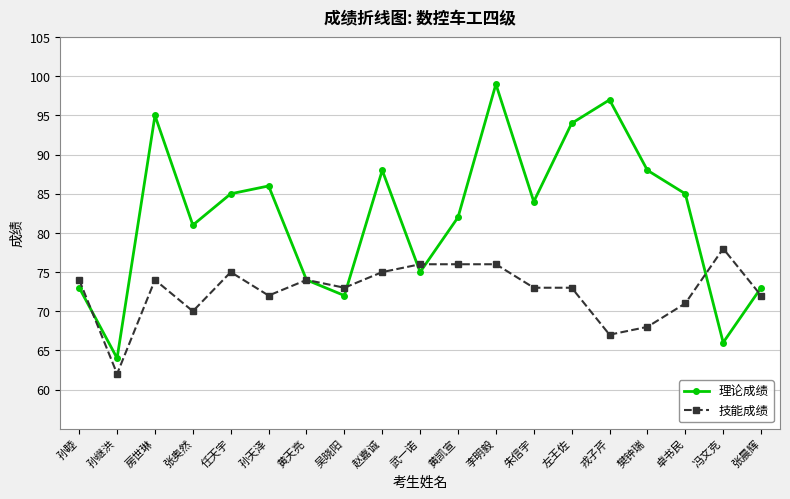

Count the number of data series in this chart.

2